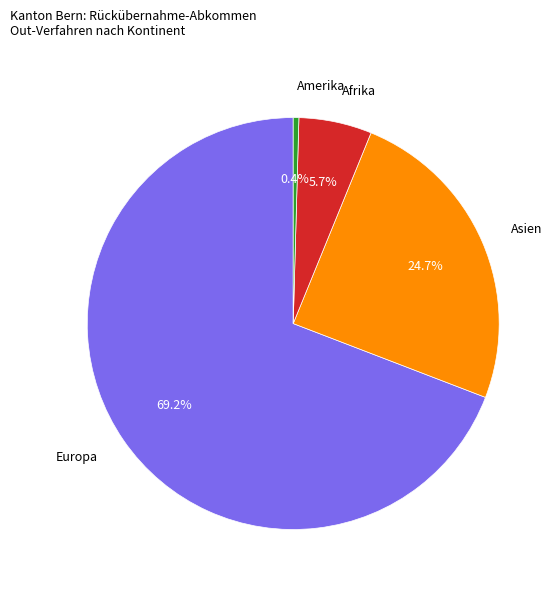

To the nearest percent, what portion does Europa represent?

69%